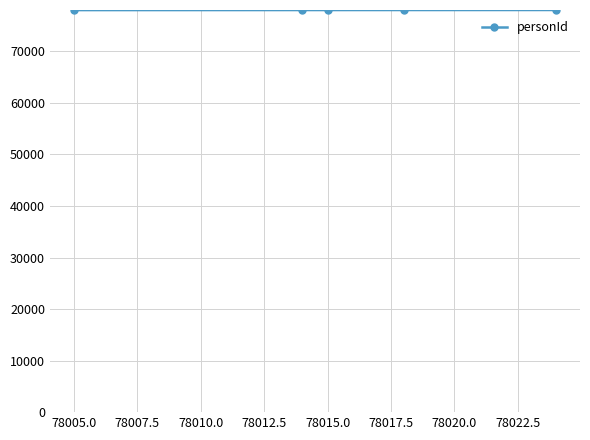

How many data points are less than 78015?

2